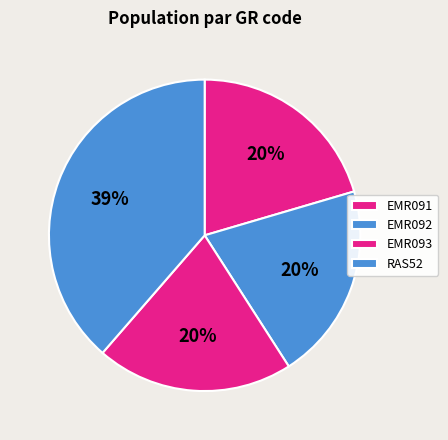

Which slice is the smallest?

EMR091